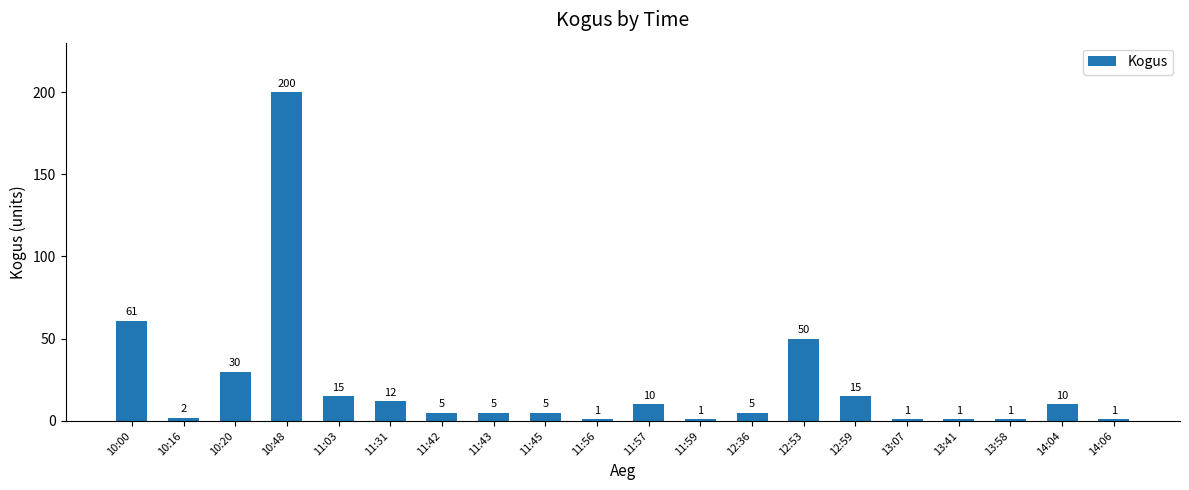

What is the change in value from 11:31 to 12:36?

-7